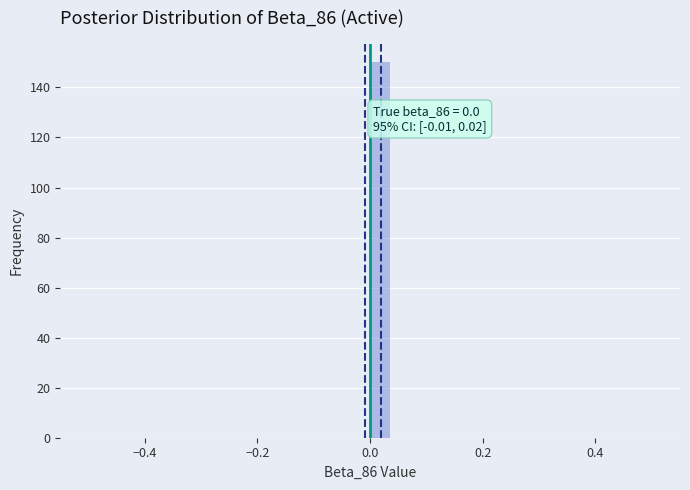

Read against the x-axis, roughly where is the centre of the tallest bar?

0.02